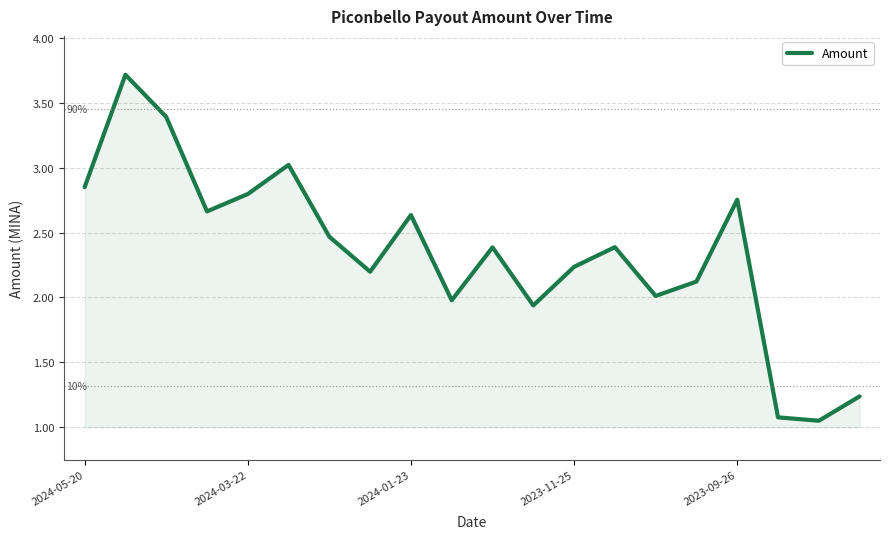

What is the greatest value displayed?

3.7